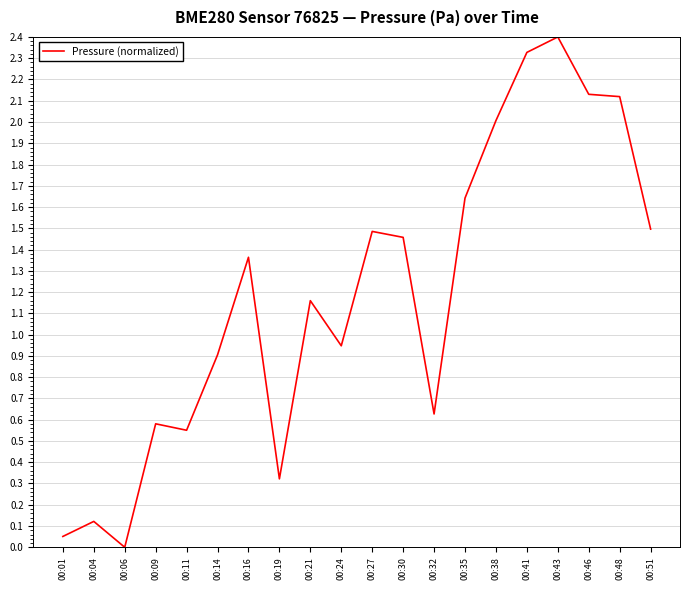

Where does the data first go above 1?

00:16